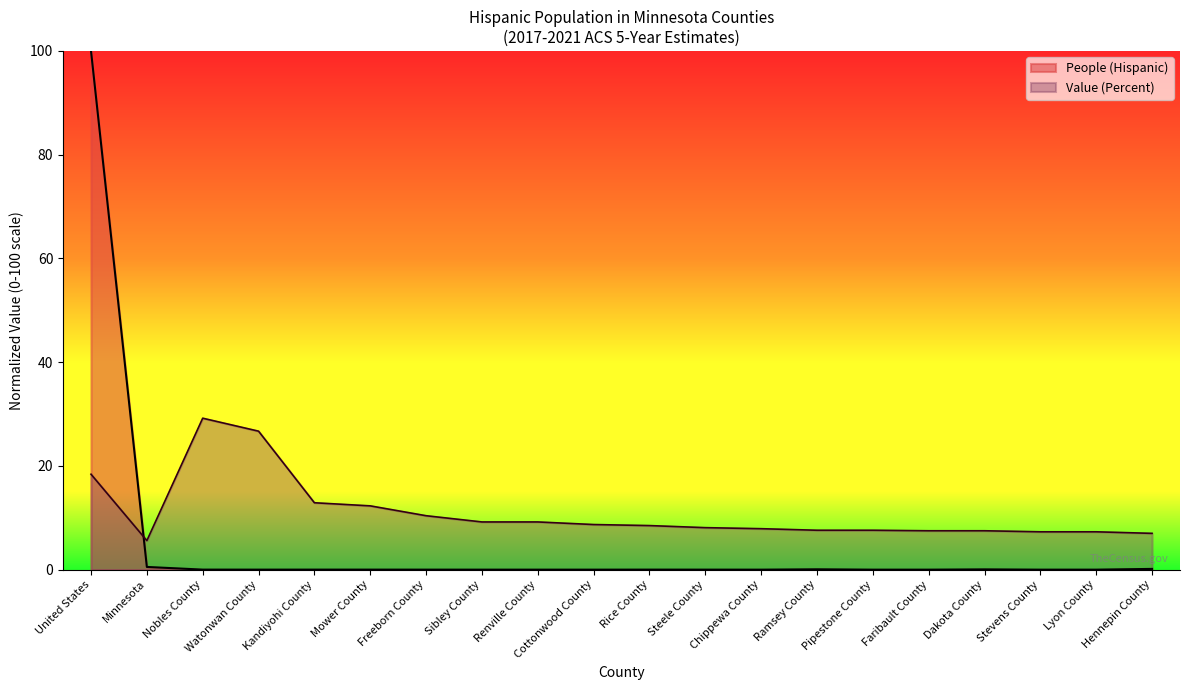

Is it true that Value (Percent) equals 2.8 at Stevens County?

False